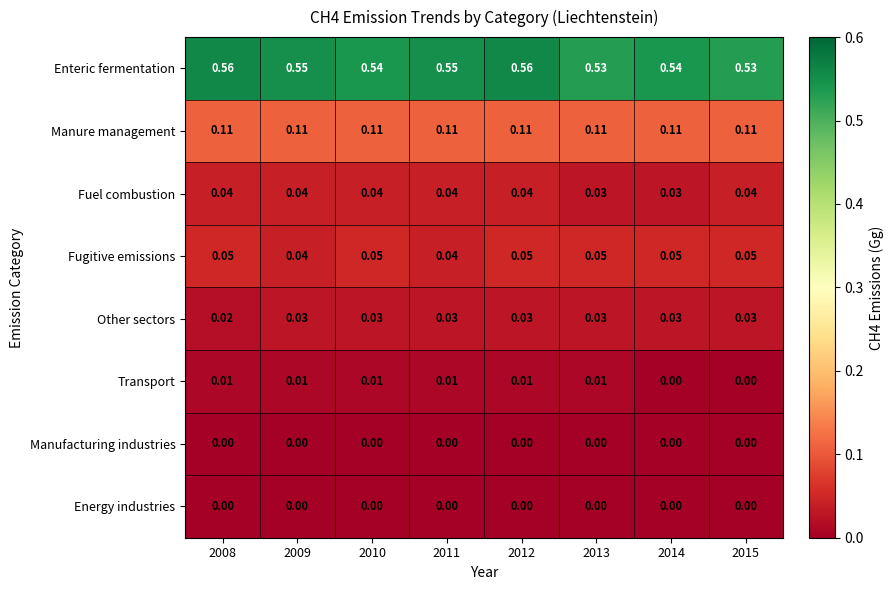

Which series has the largest total across all categories?

Enteric fermentation